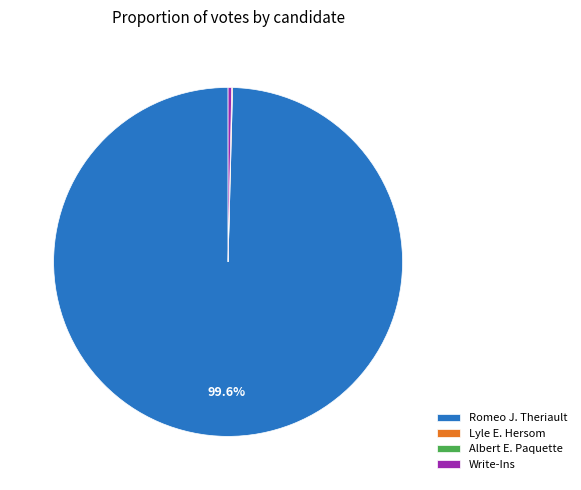

Which category has the biggest portion of the pie?

Romeo J. Theriault